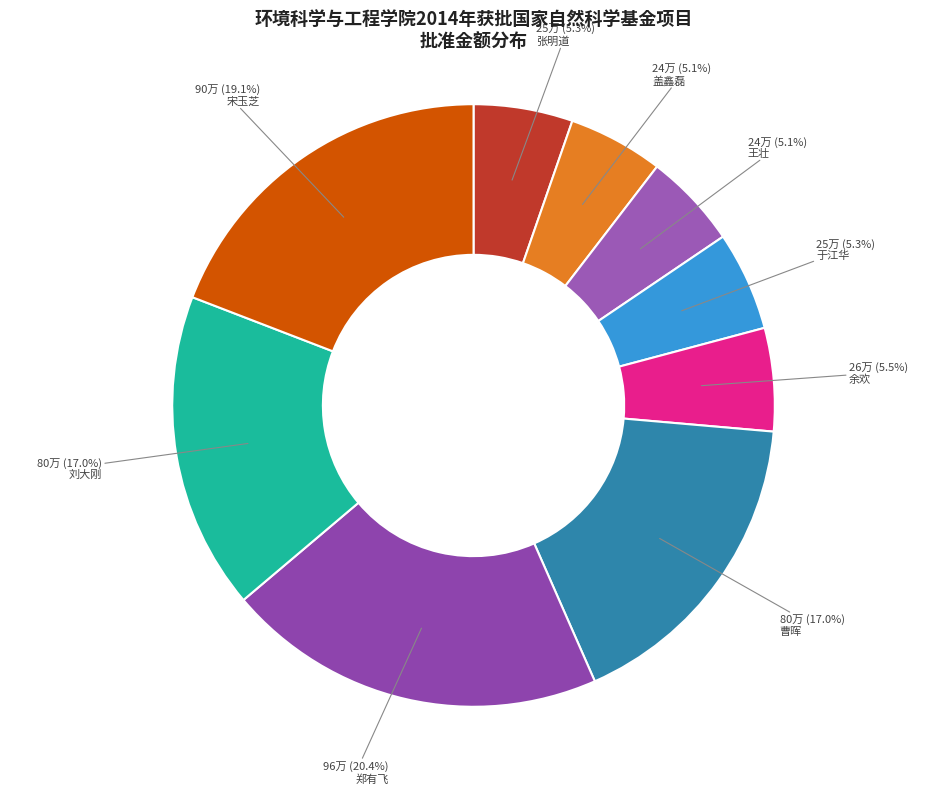

Combined, what portion of the pie is 宋玉芝 and 余欢?

24.7%